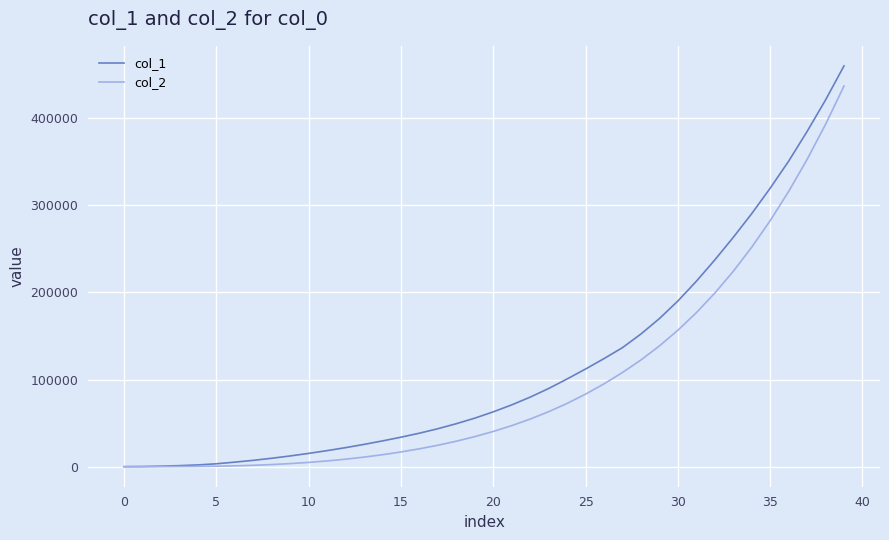

Which series has the widest spread of values?

col_1